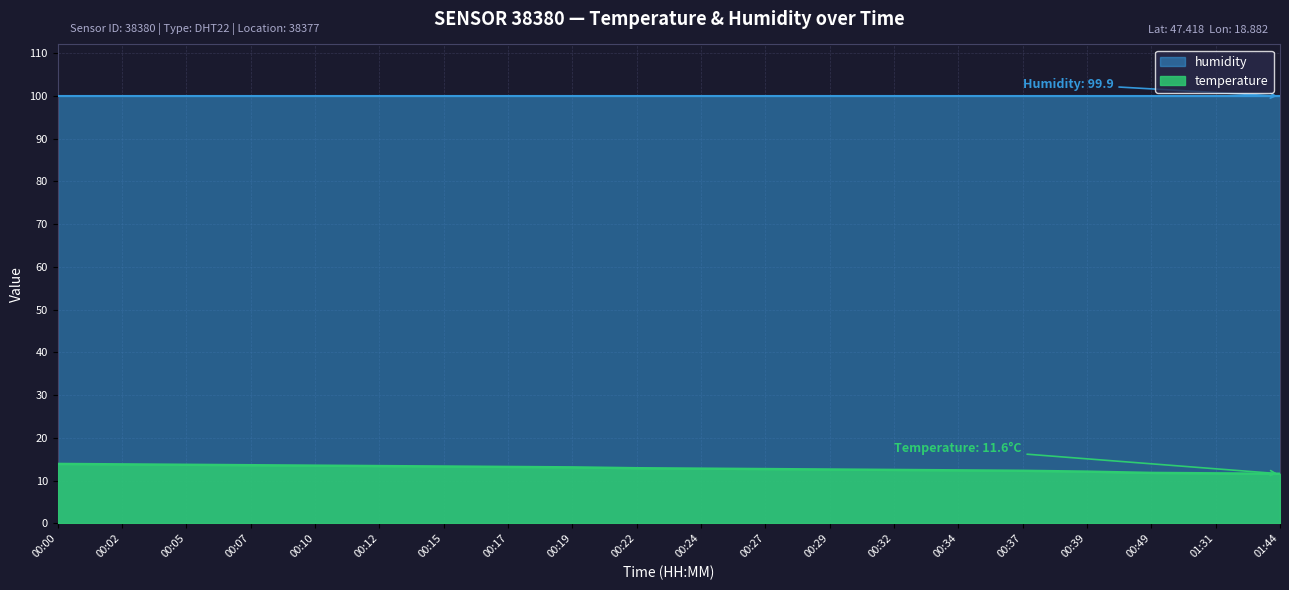

True or false: there are more than 2 points higher than both neighbors.

False